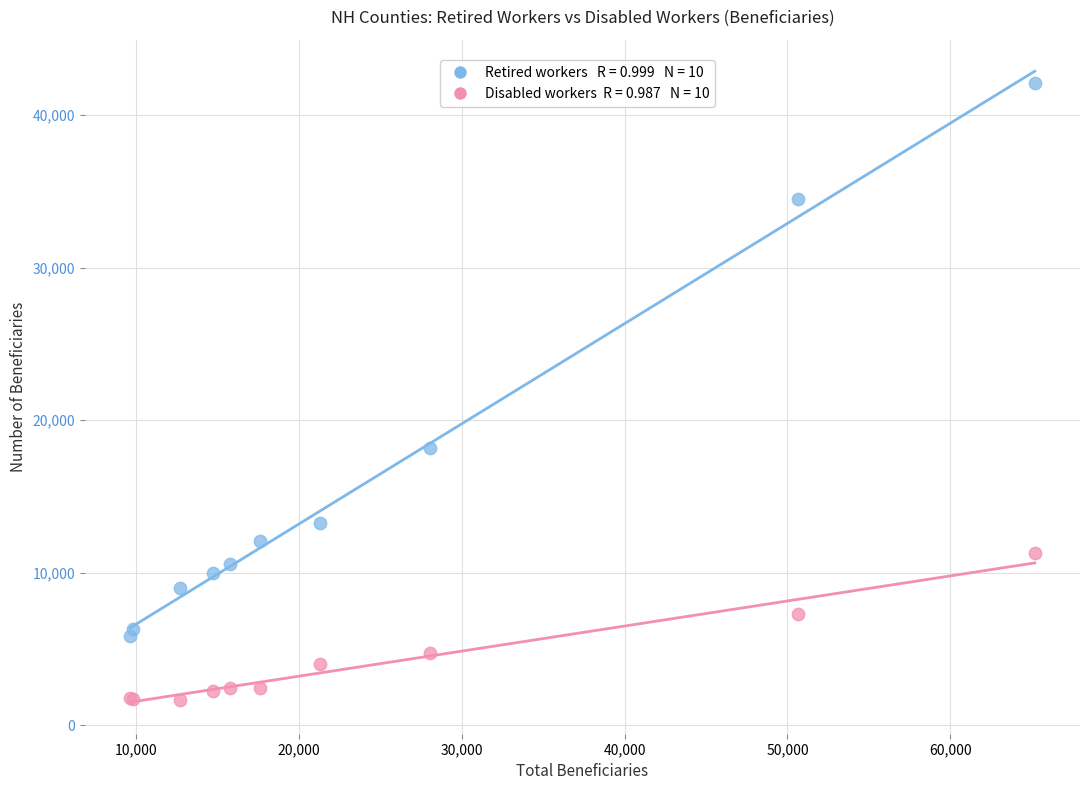

Across all series, what Y value is closest to 21887?

18175